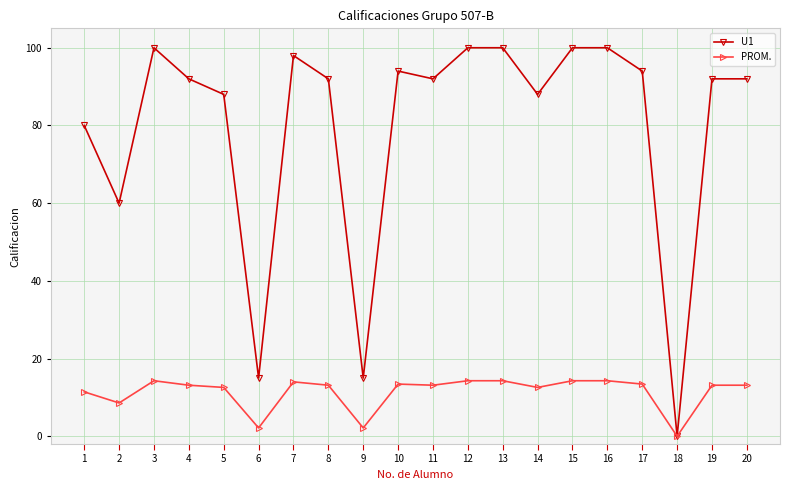

How many distinct data groups are displayed?

2